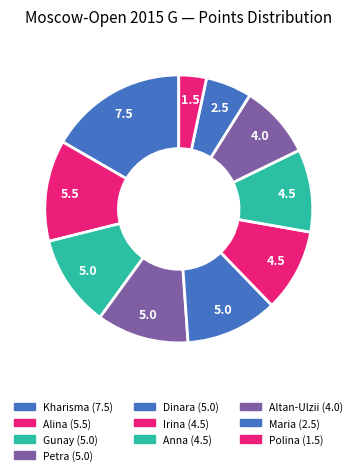

Count the number of slices in the pie.

10